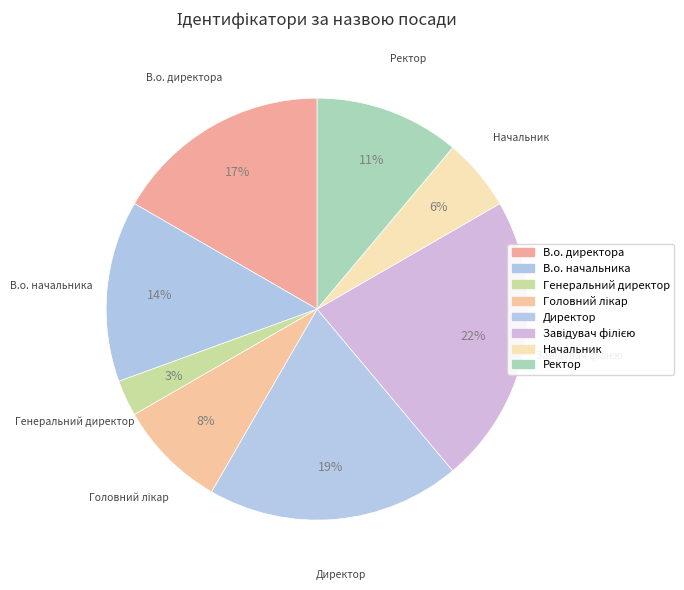

Which slice is the smallest?

Генеральний директор